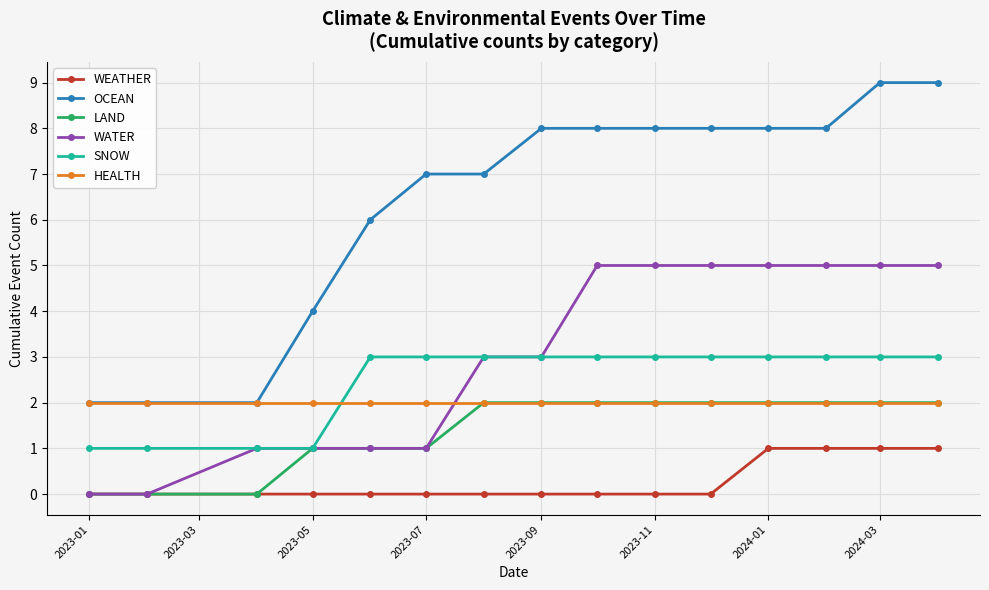

Which series has the widest spread of values?

OCEAN